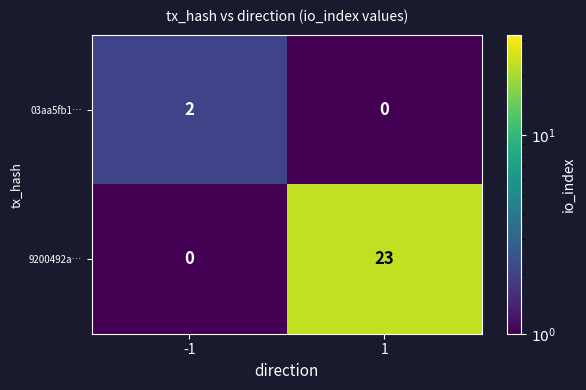

Rank the series at -1 from lowest to highest value.

9200492a…, 03aa5fb1…